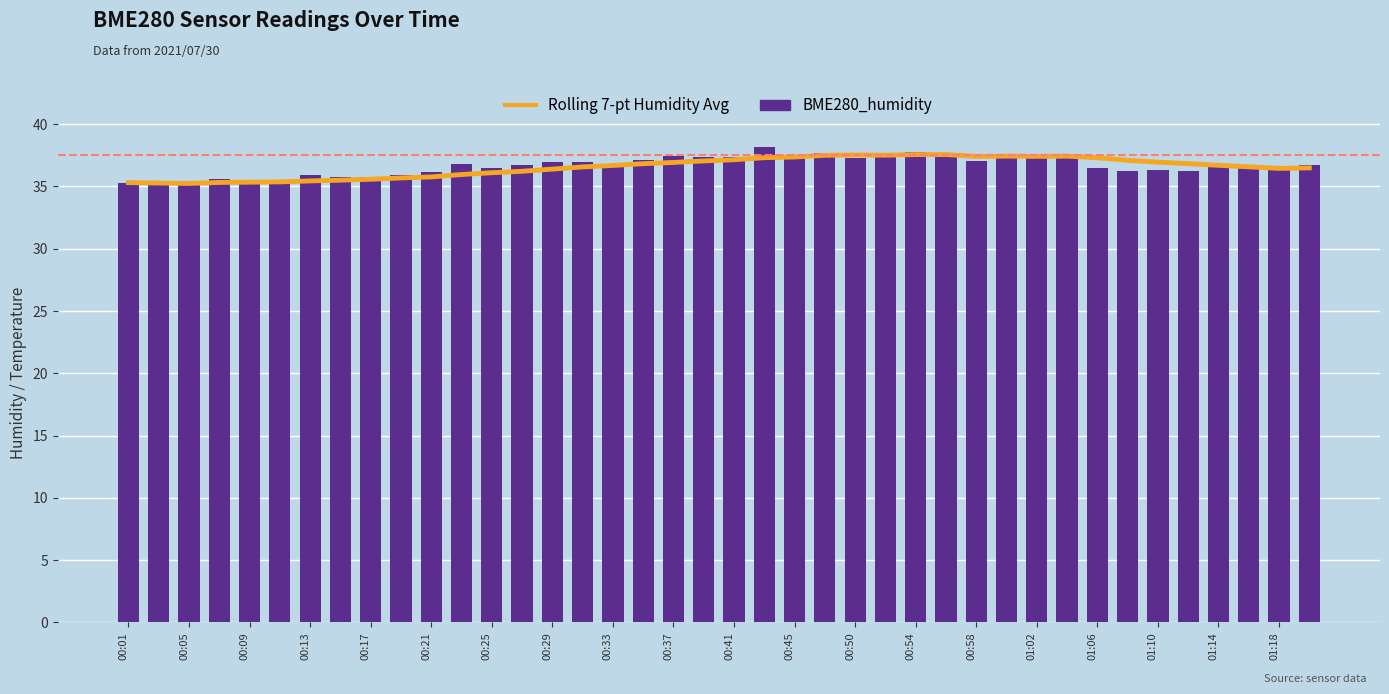

How many groups of bars are there?

40